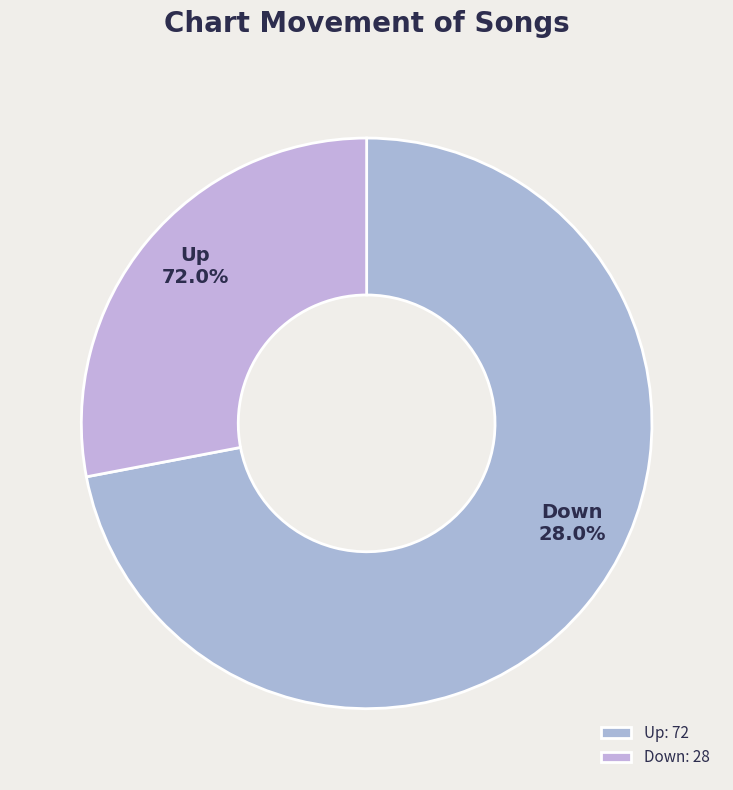

Which slice is the largest?

up